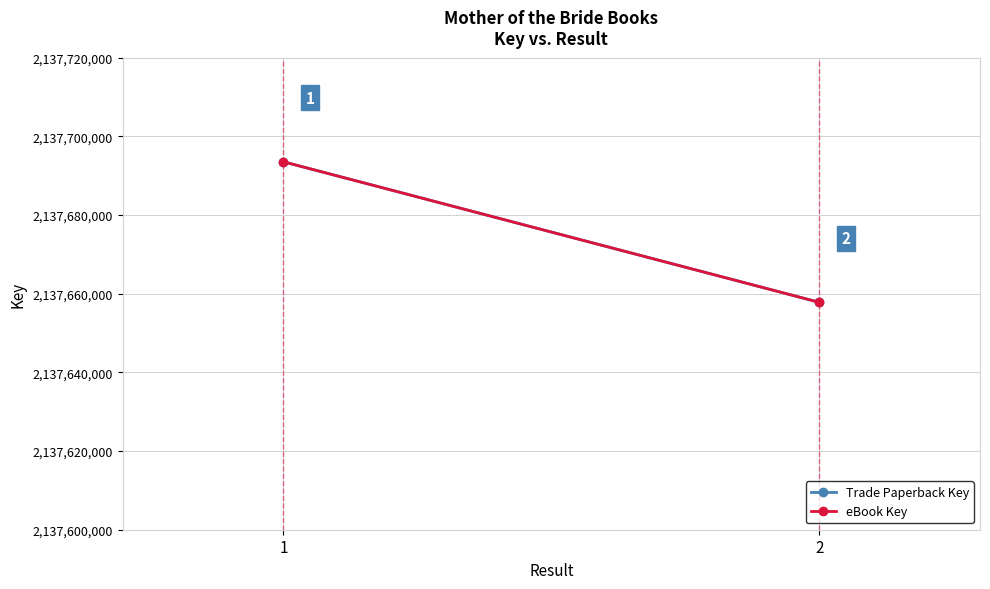

What is the approximate value of eBook Key at 1?

2137693540